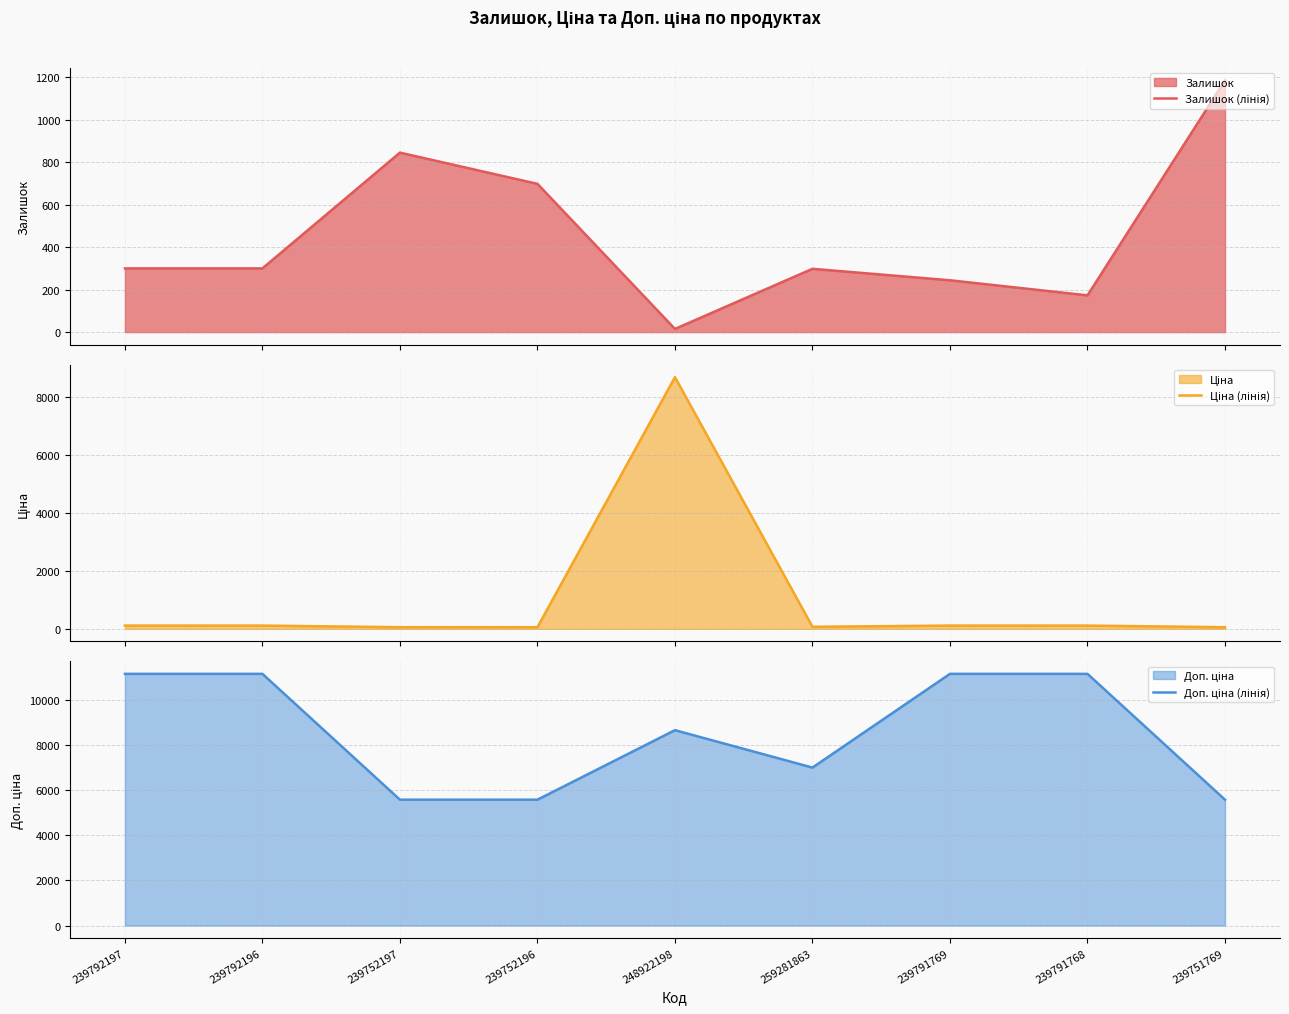

What is the label of the 4th point from the left?

239752196